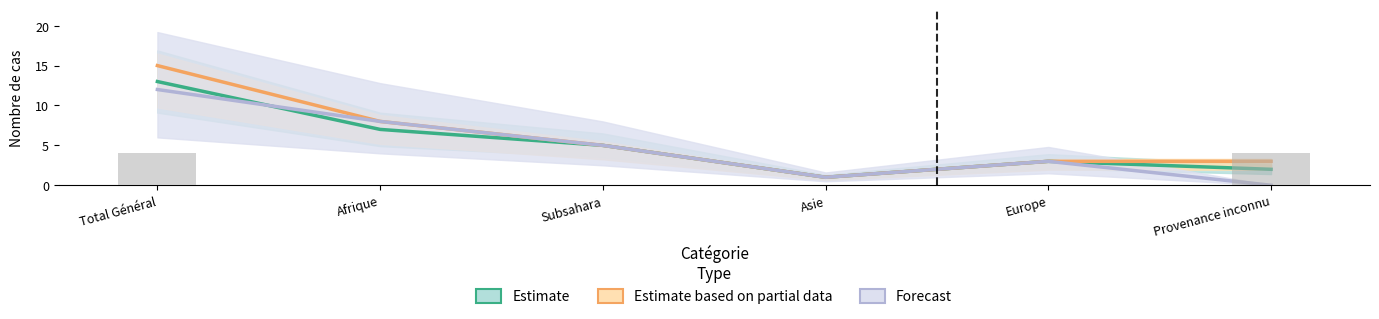

True or false: Total sorties has a value of 2 at Subsahara.

False